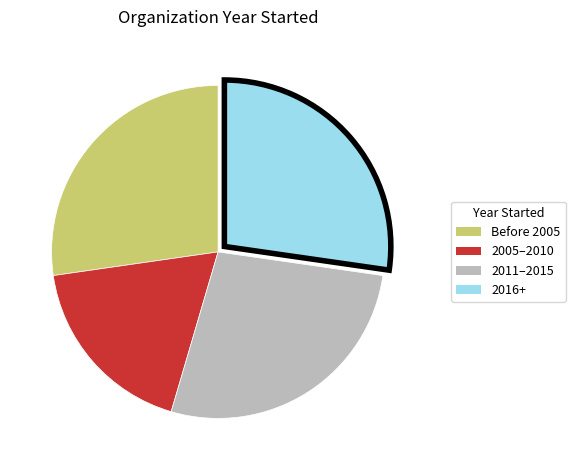

Between 2005–2010 and Before 2005, which is larger?

Before 2005